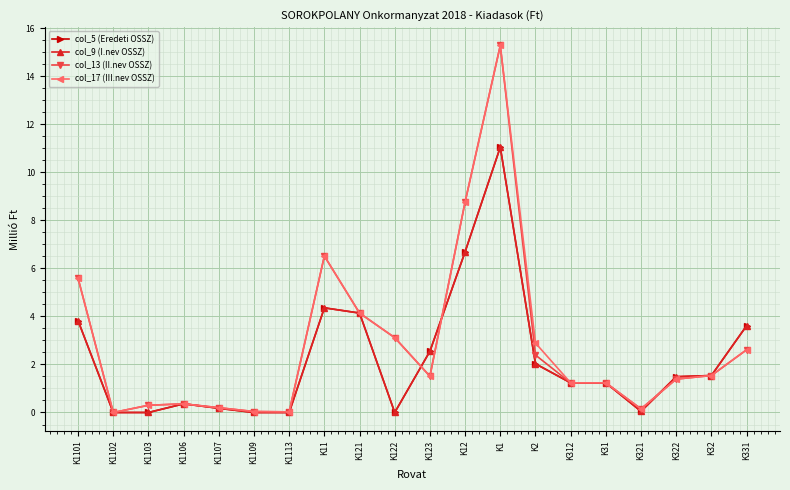

At which label does col_13 (II.nev OSSZ) reach its peak?

K1